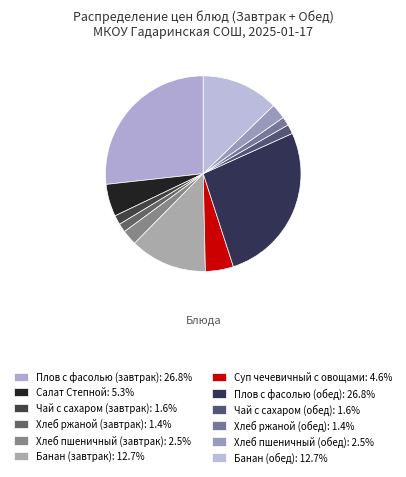

The Хлеб ржаной (завтрак) slice represents 1% of the pie. True or false?

True